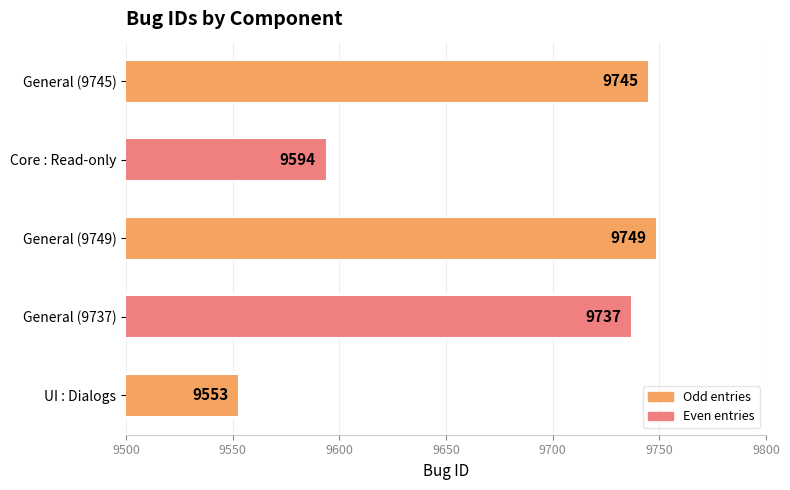

Are the bars grouped side by side (vs. stacked)?

No